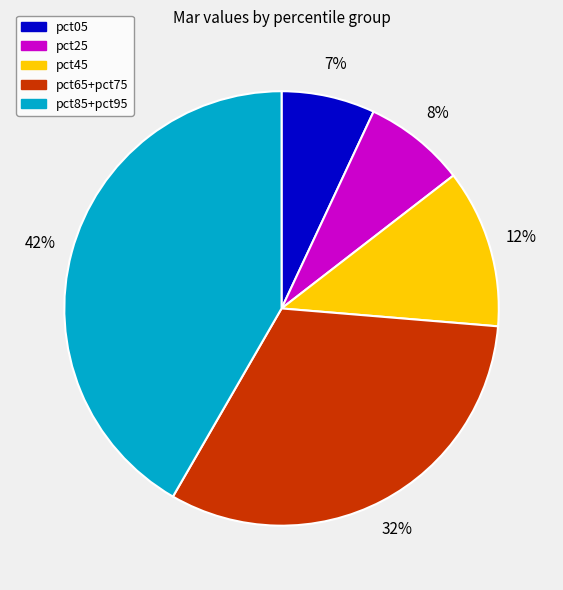

To the nearest percent, what is the difference between the largest and smallest slice percentages?

35%